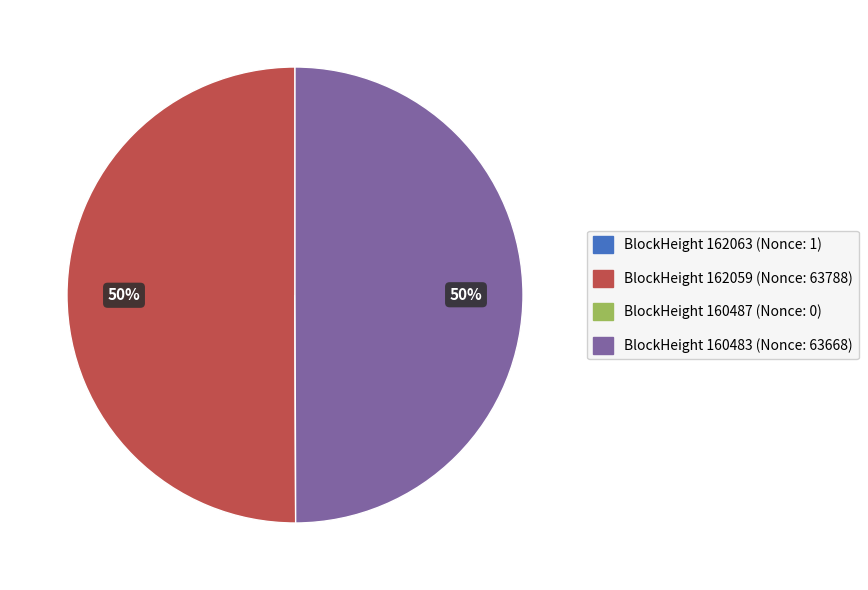

To the nearest percent, what percentage of the pie is BlockHeight 160483 (Nonce: 63668)?

50%